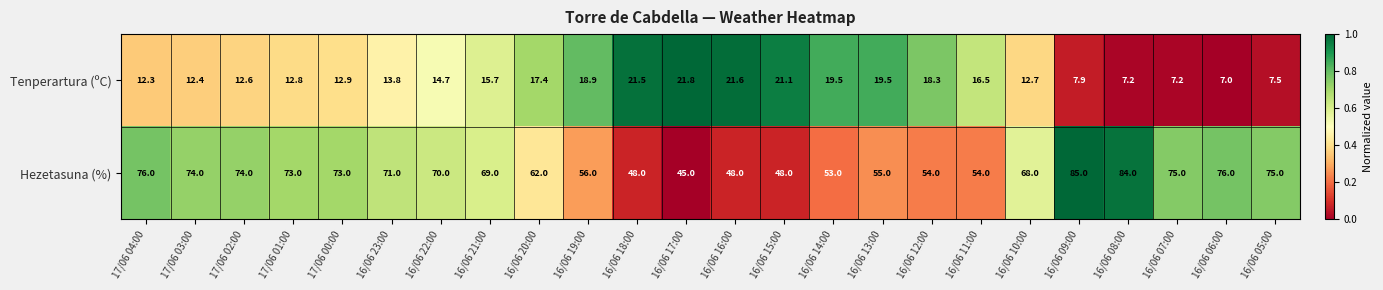

Which series changed the most between 17/06 00:00 and 16/06 12:00?

Hezetasuna (%)